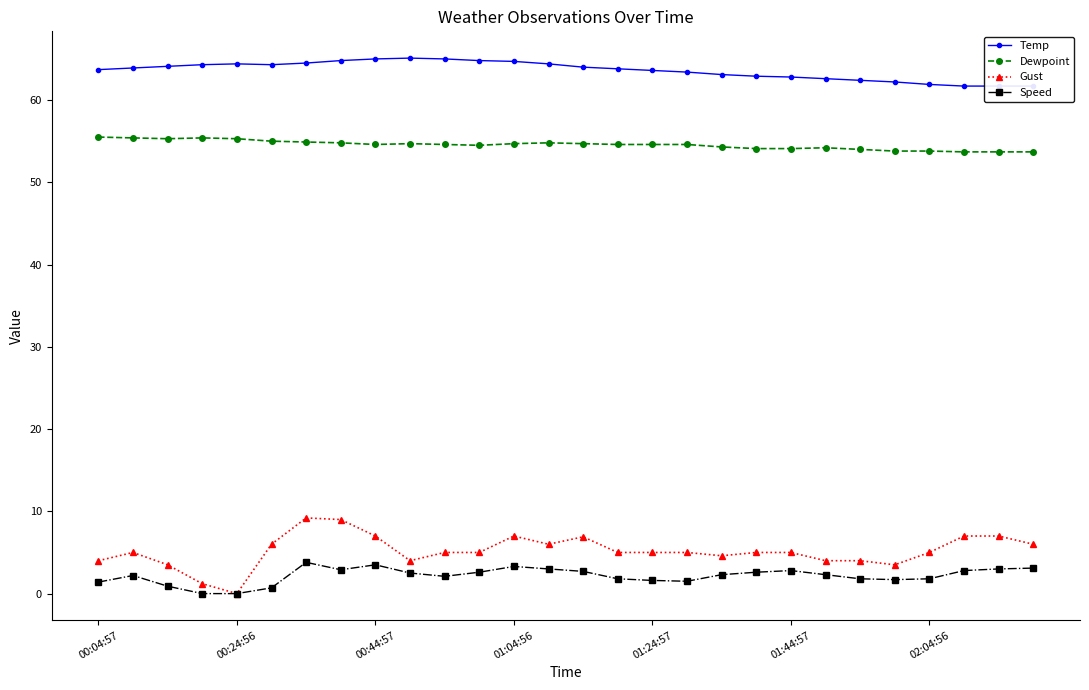

What position from the left is 7?

8